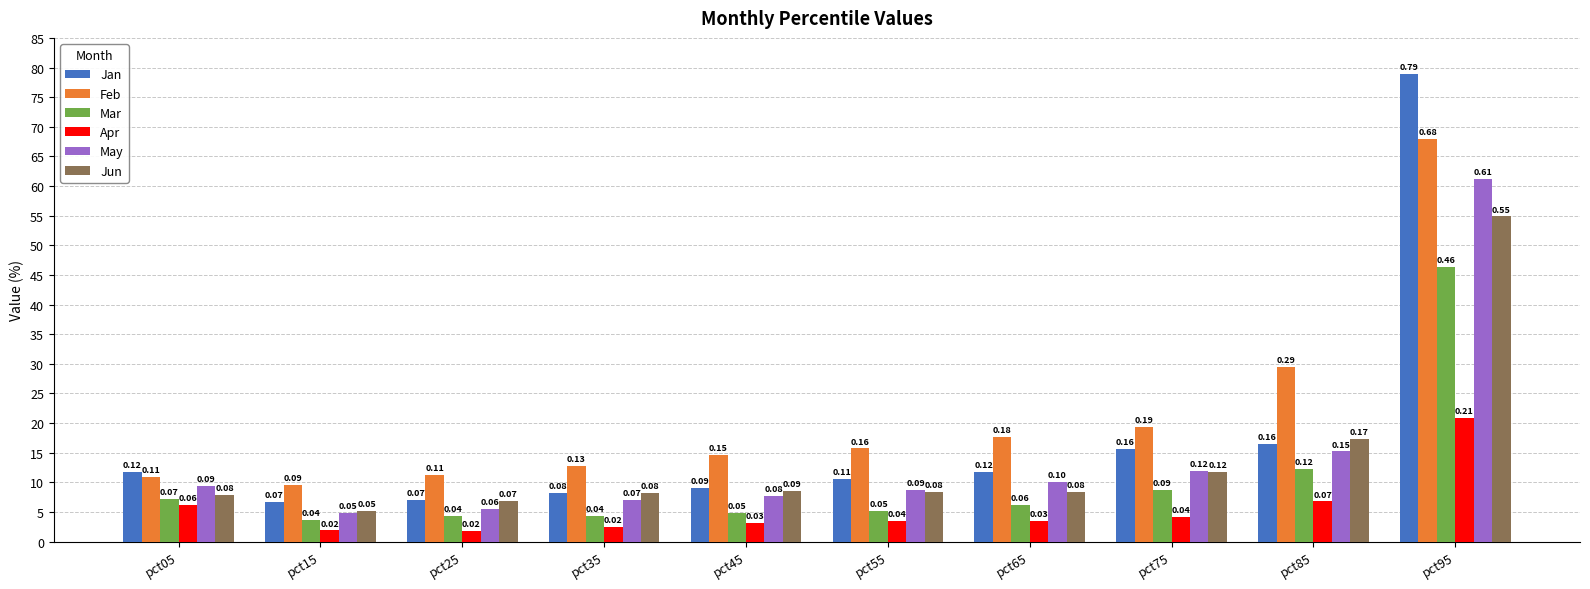

At which category is the sum across all series the highest?

pct95